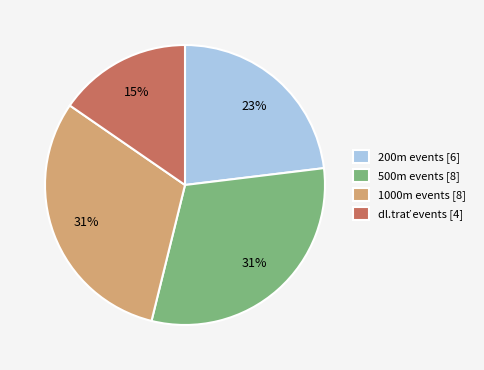

What percentage is the 1000m events [8] slice, to the nearest percent?

31%